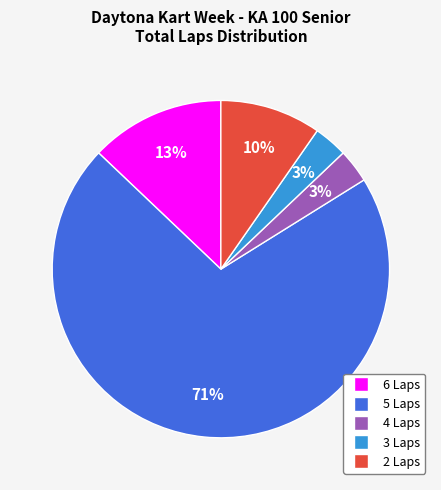

How many segments does this pie chart have?

5